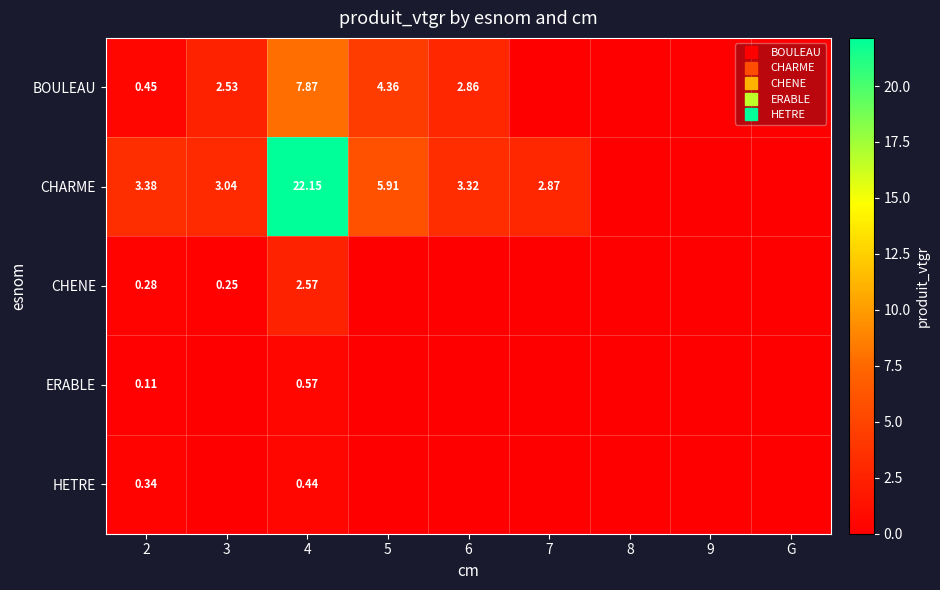

The CHENE series shows 0.0 at 5. True or false?

True